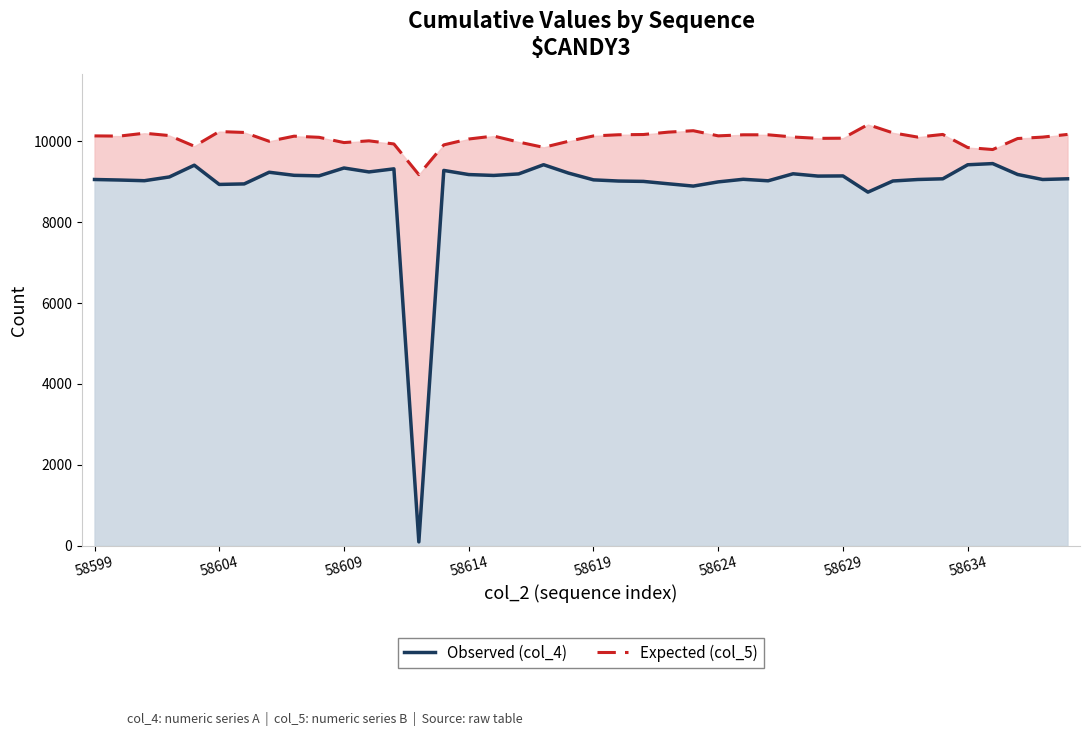

Rank the series at 18 from lowest to highest value.

Observed (col_4), Expected (col_5)